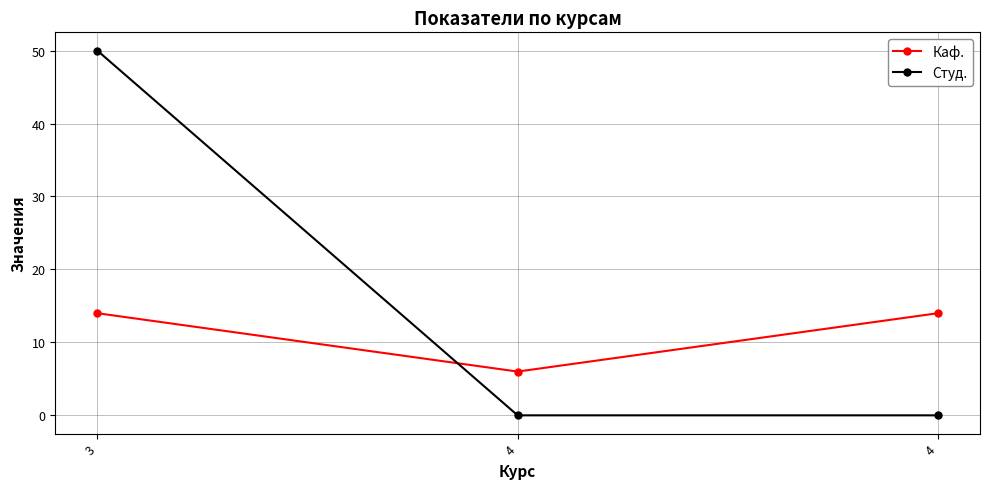

What is the maximum value shown in the chart?

50